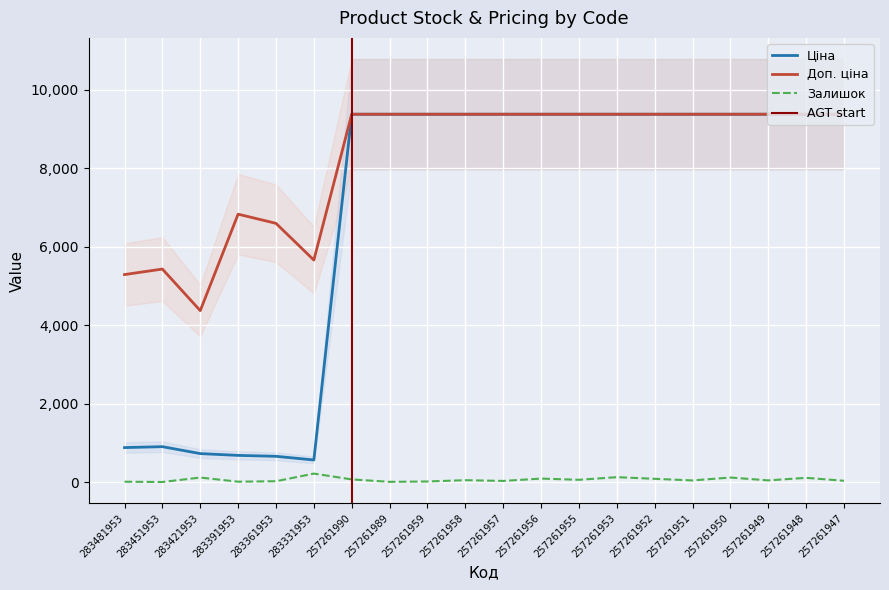

What is the difference between the highest and lowest values at 257261948?

9268.3